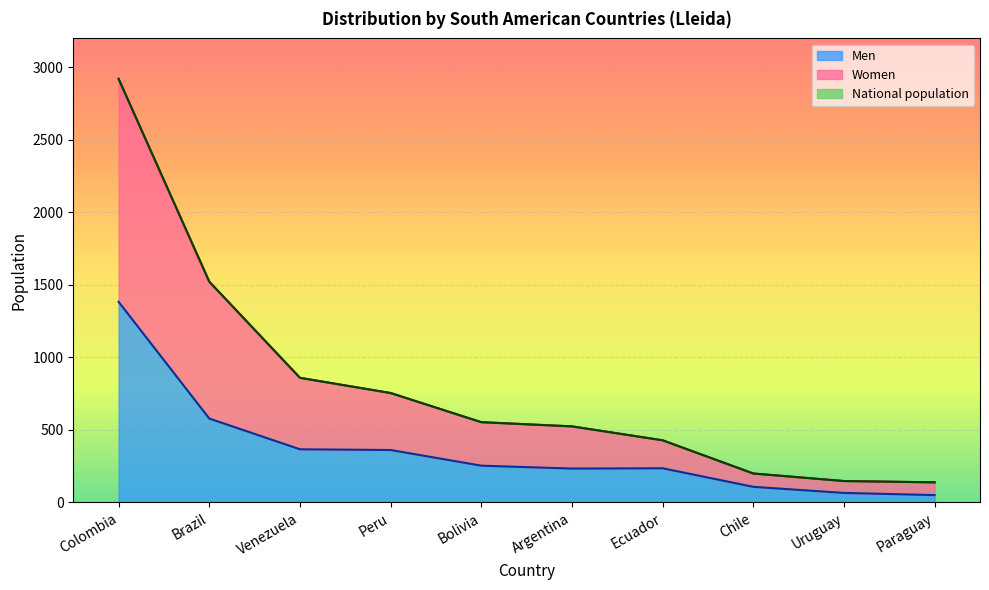

Reading right to left, transcribe all the data shown in this chart.

Men: Paraguay=50	Uruguay=65	Chile=107	Ecuador=235	Argentina=233	Bolivia=253	Peru=361	Venezuela=366	Brazil=578	Colombia=1383
Women: Paraguay=138	Uruguay=147	Chile=199	Ecuador=428	Argentina=524	Bolivia=553	Peru=754	Venezuela=859	Brazil=1522	Colombia=2921
National population: Paraguay=138	Uruguay=147	Chile=199	Ecuador=428	Argentina=524	Bolivia=553	Peru=754	Venezuela=859	Brazil=1522	Colombia=2921